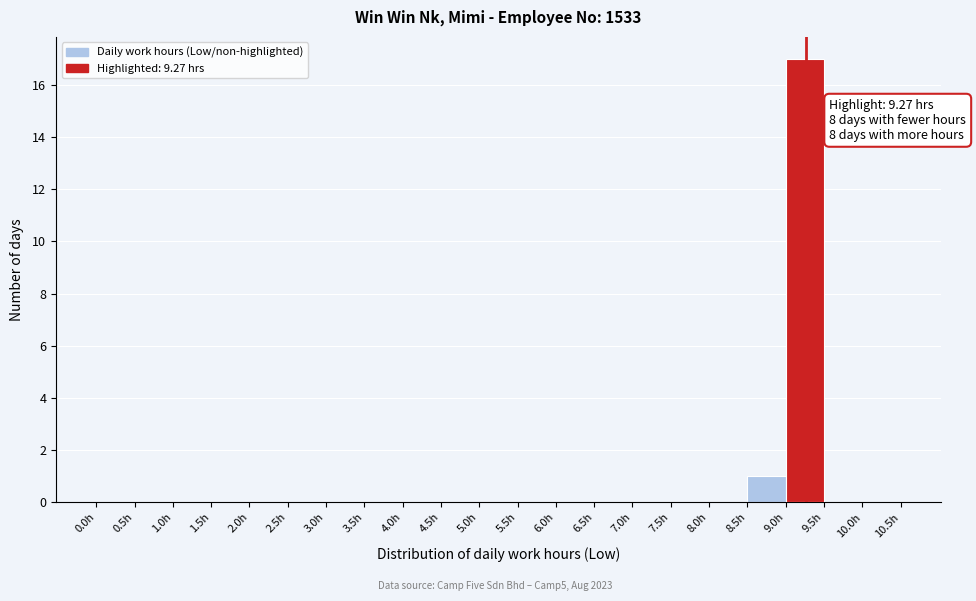

Over which range of the x-axis is the bar tallest?

9.0 to 9.5